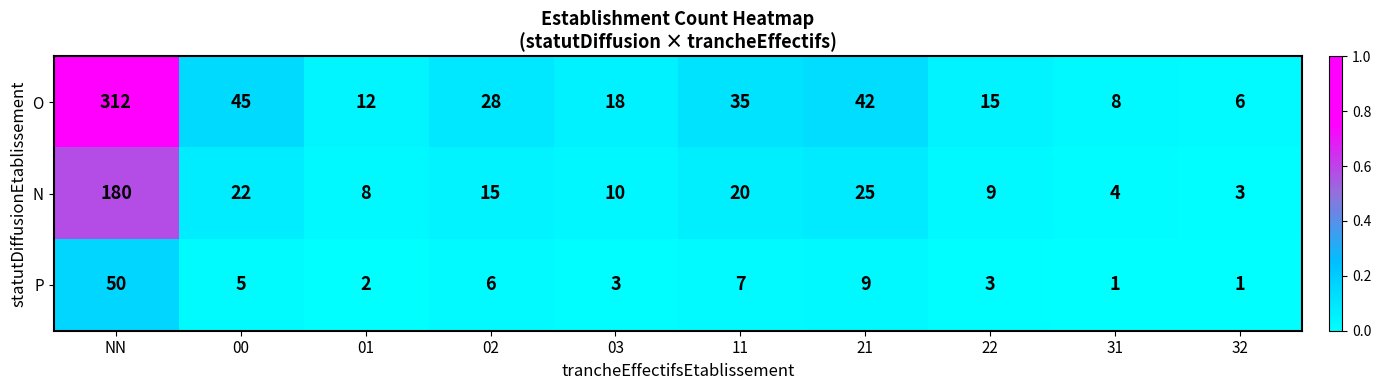

The value of P at 11 is 7. True or false?

True